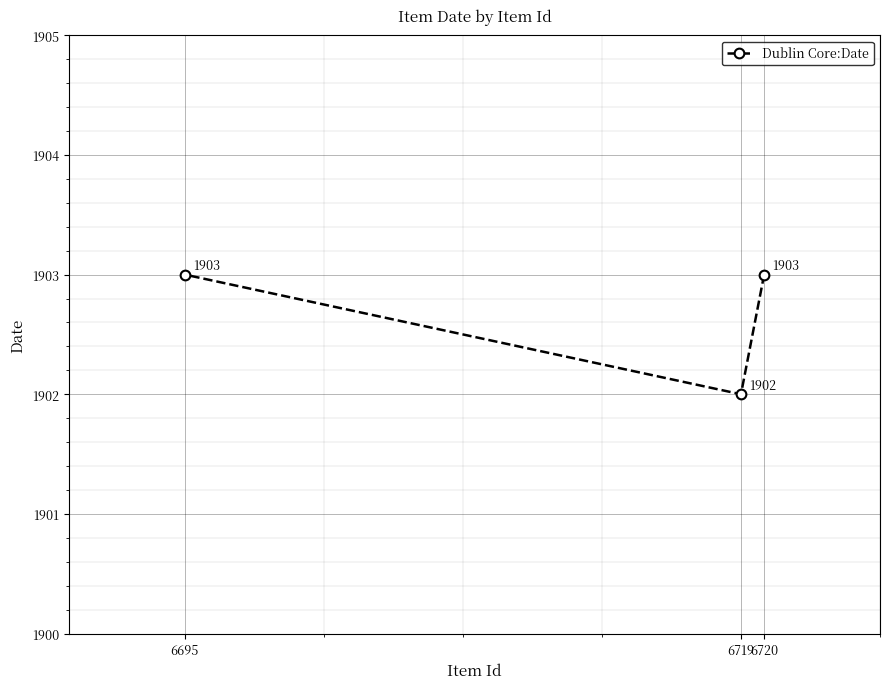

What is the ratio of the value at 6720 to the value at 6695?

1.0